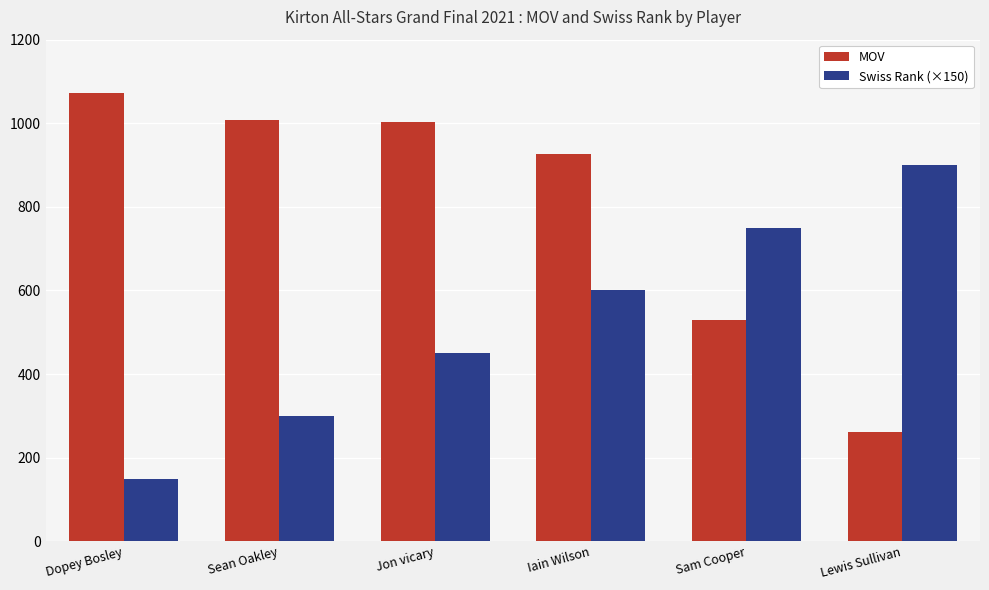

What is the value of the MOV bar at the 2nd from the left?

1008